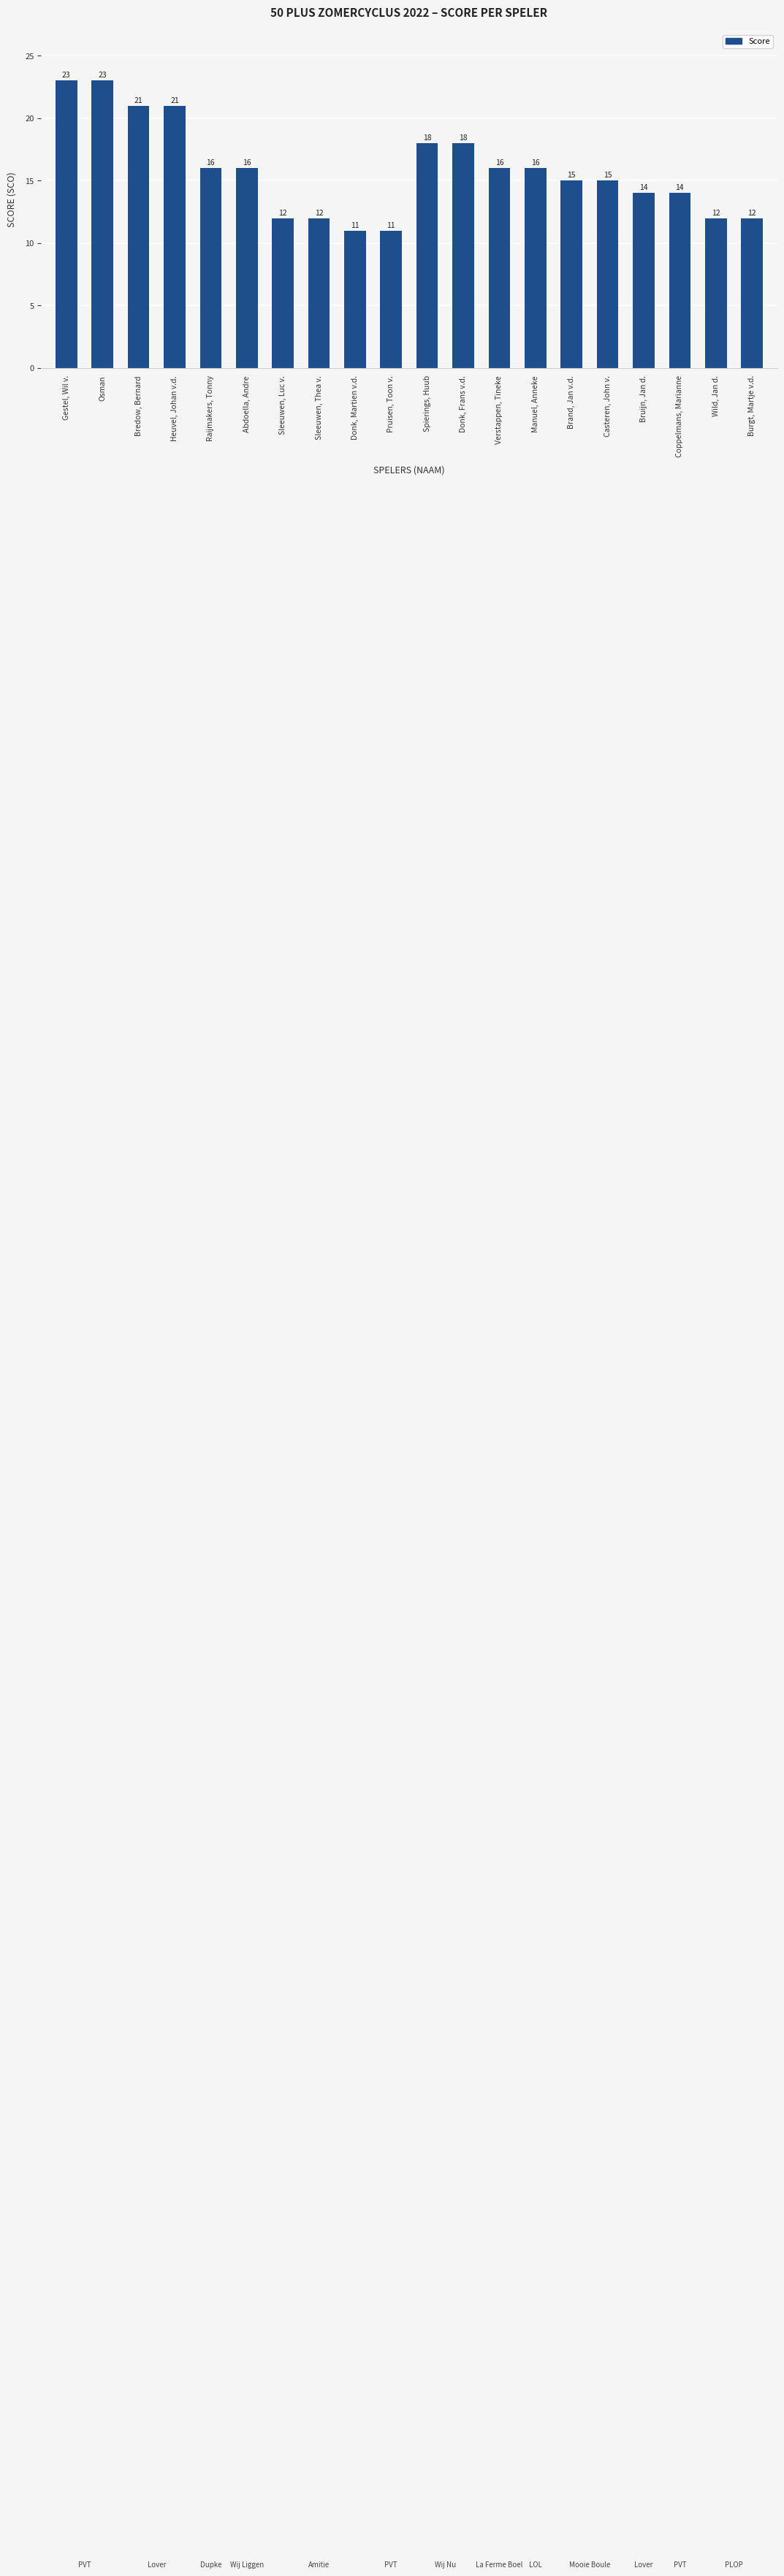

What is the change in value from Sleeuwen, Thea v. to Spierings, Huub?

+6